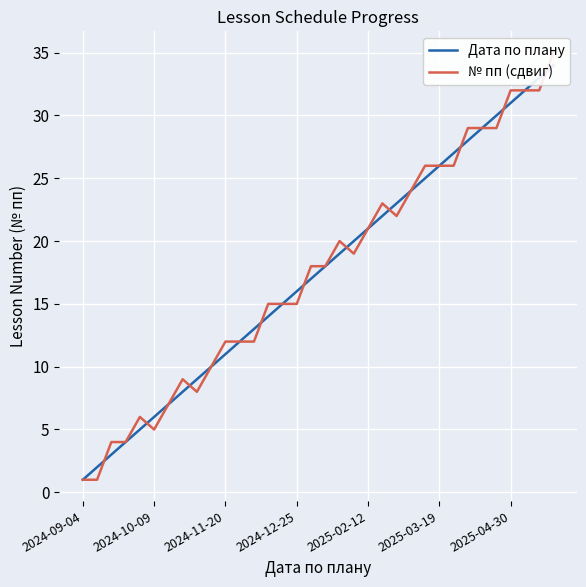

Is this an area chart (filled region under the line)?

No